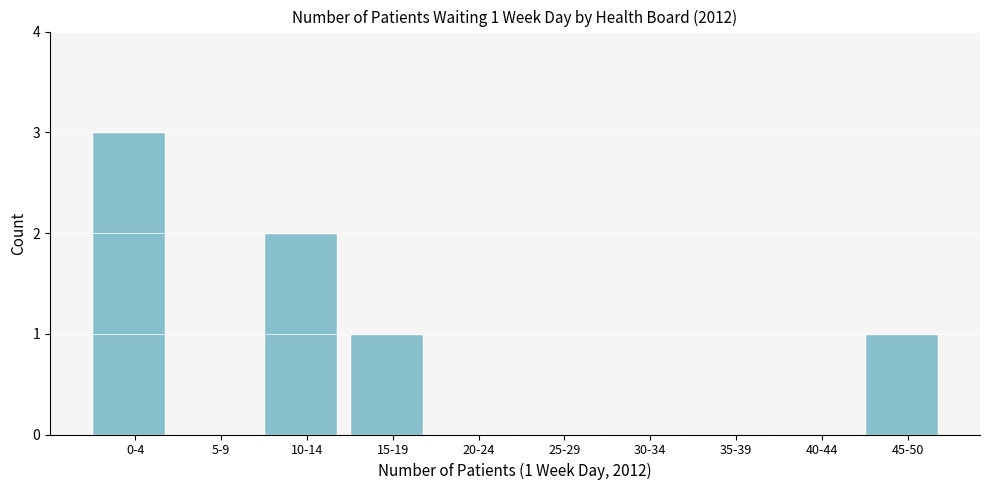

Reading left to right, list all the values displayed in this chart.

0-4=3	5-9=0	10-14=2	15-19=1	20-24=0	25-29=0	30-34=0	35-39=0	40-44=0	45-50=1